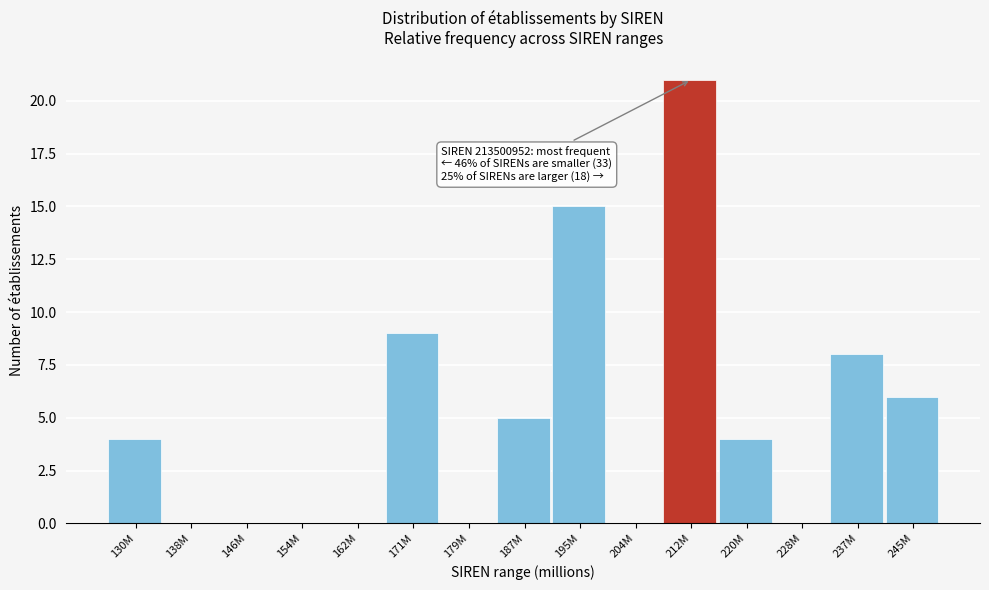

Reading left to right, extract all data points from this chart.

130M=4	138M=0	146M=0	154M=0	162M=0	171M=9	179M=0	187M=5	195M=15	204M=0	212M=21	220M=4	228M=0	237M=8	245M=6